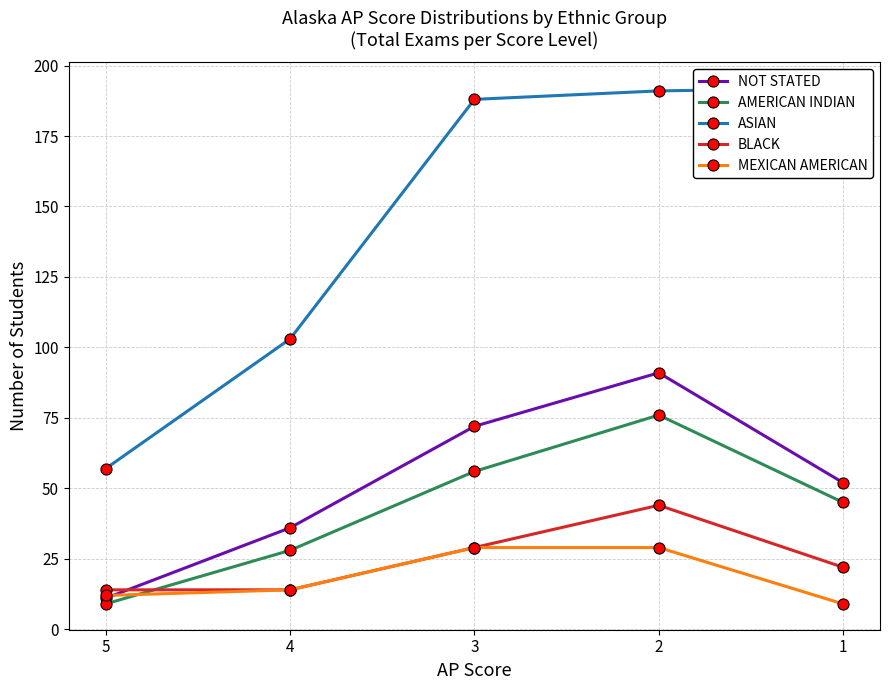

True or false: AMERICAN INDIAN and BLACK cross at least once.

True